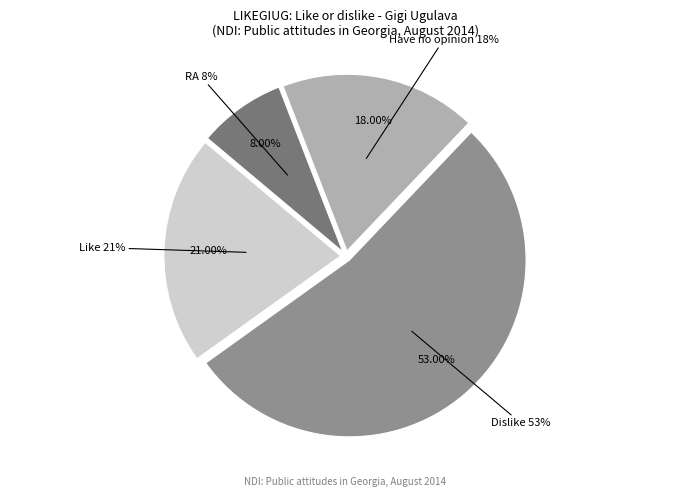

Which category has the biggest portion of the pie?

Dislike